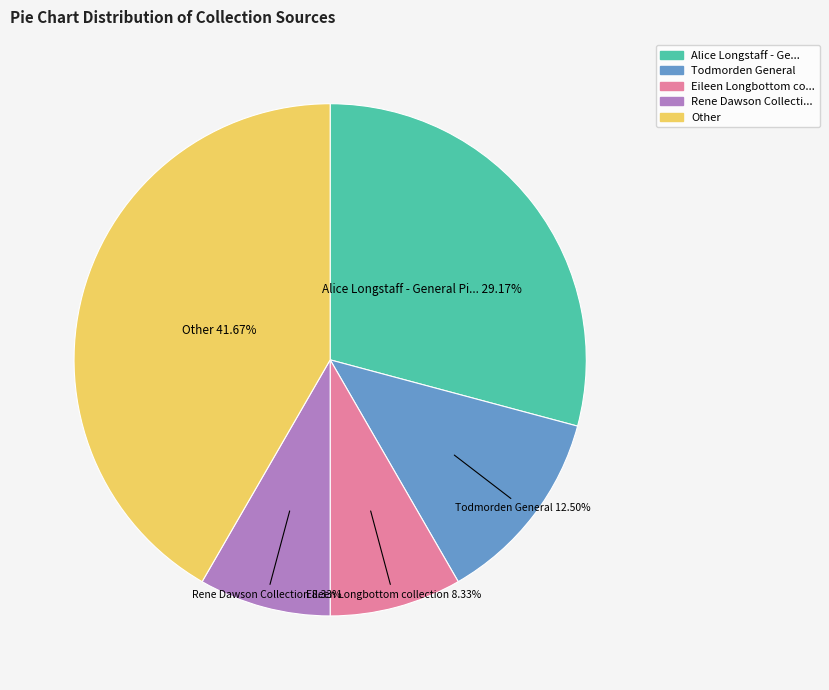

Does any single category account for the majority?

No